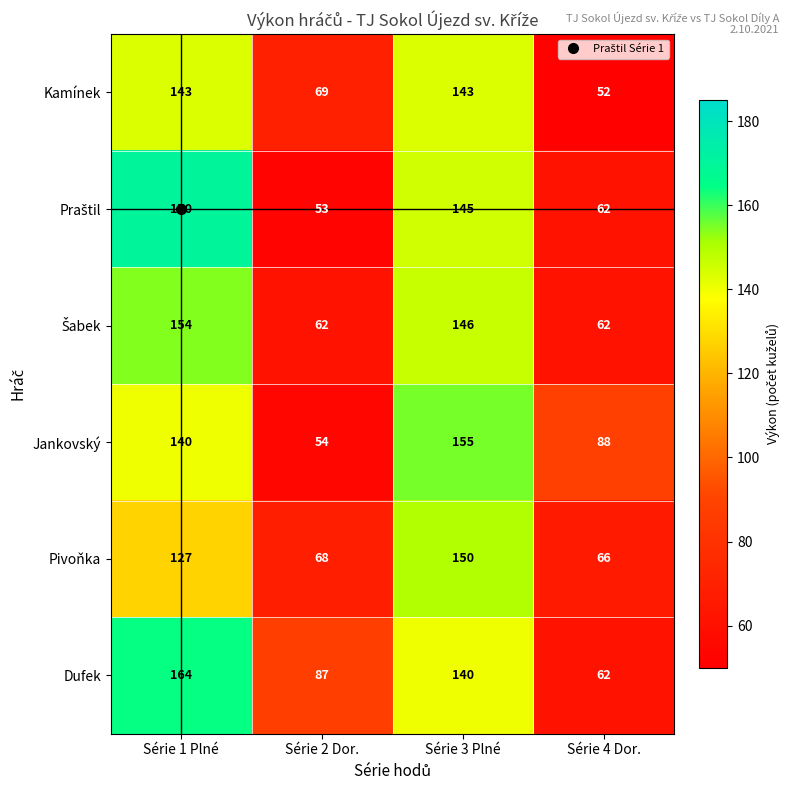

How many distinct data groups are displayed?

6